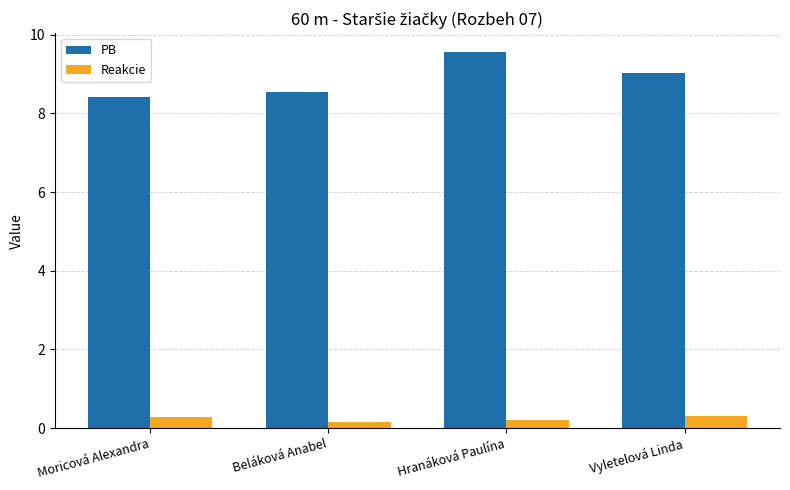

What is the label of the 3rd bar from the right?

Beláková Anabel